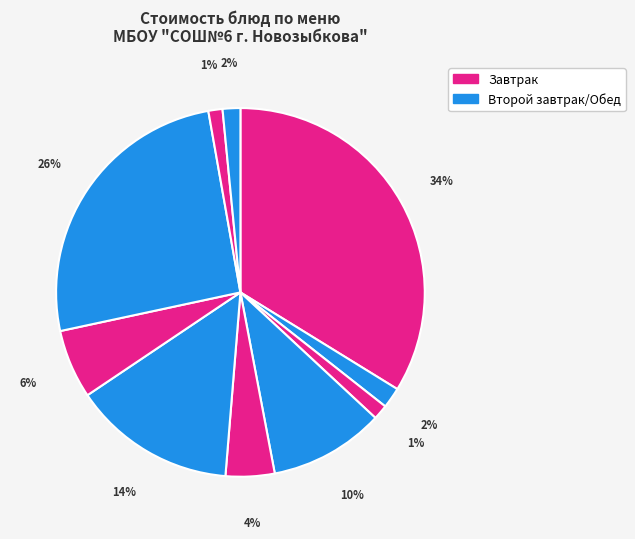

Count the number of slices in the pie.

10